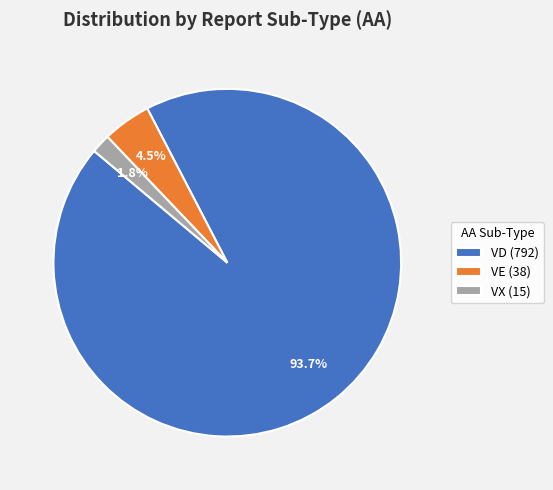

To the nearest percent, what is the average slice percentage?

33%